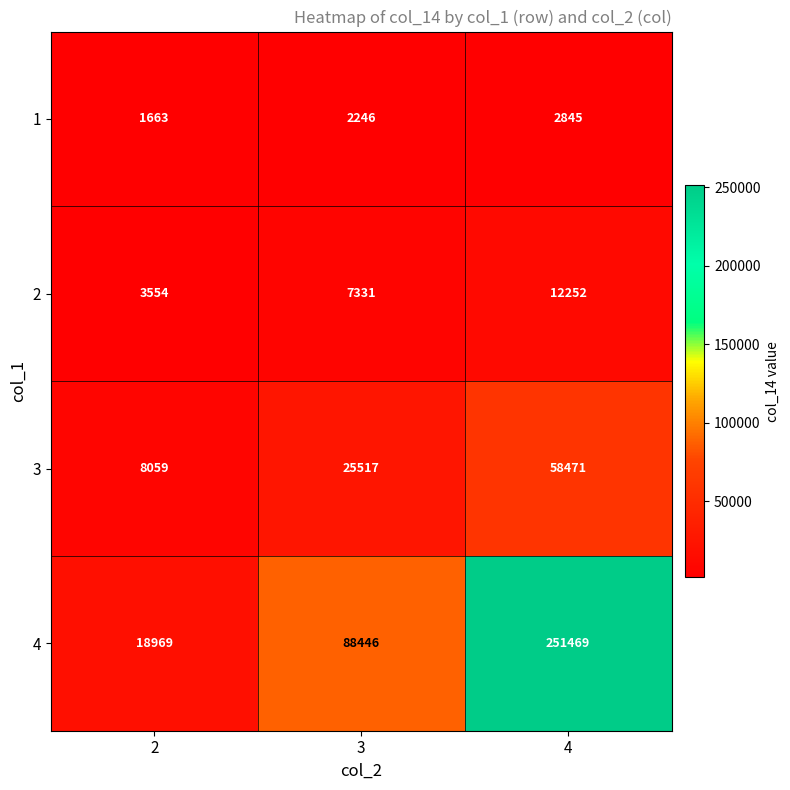

Which series has the largest total across all categories?

4